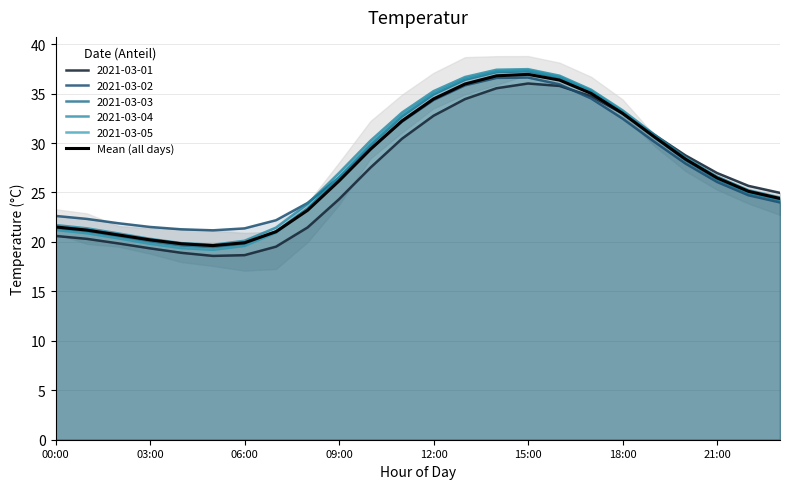

What position from the left is 23?

24